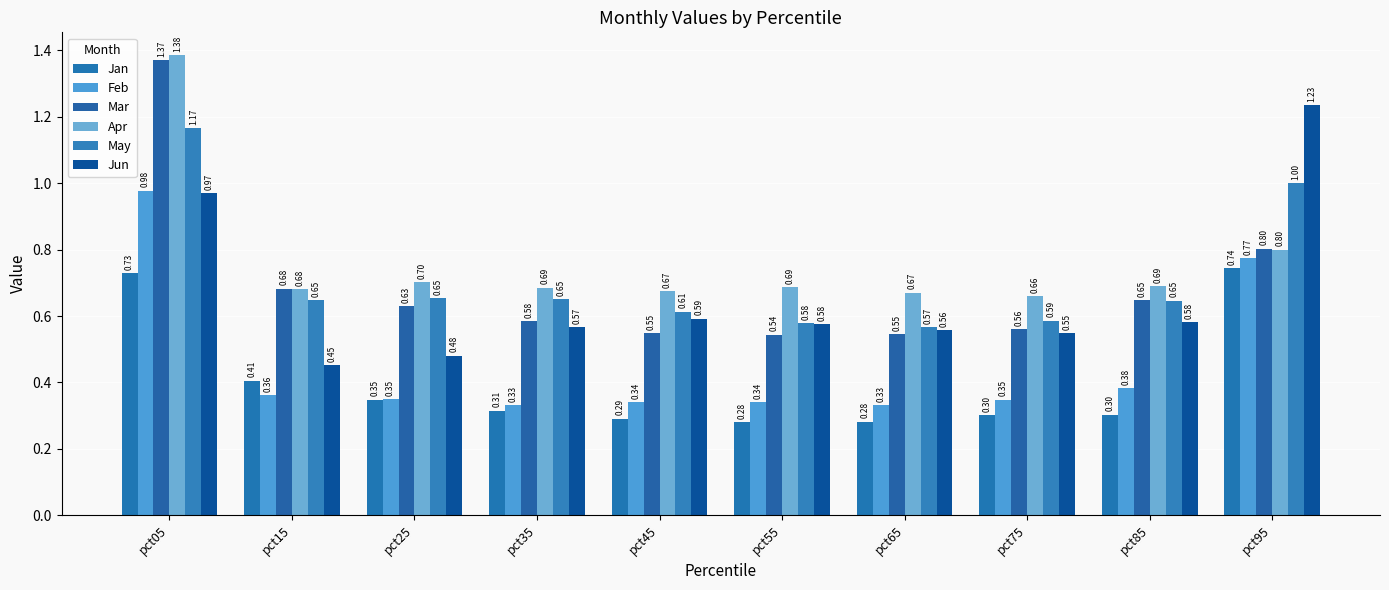

What is the minimum value shown in the chart?

0.3